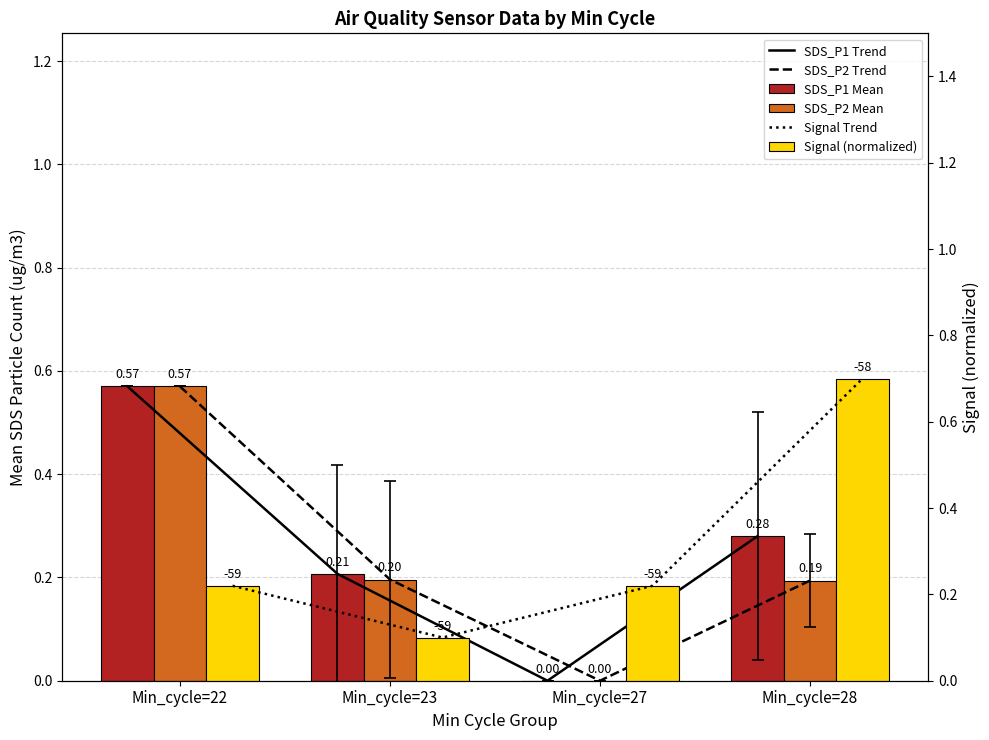

What is the sum of the SDS_P2 Mean values at Min_cycle=27 and Min_cycle=22?

0.6